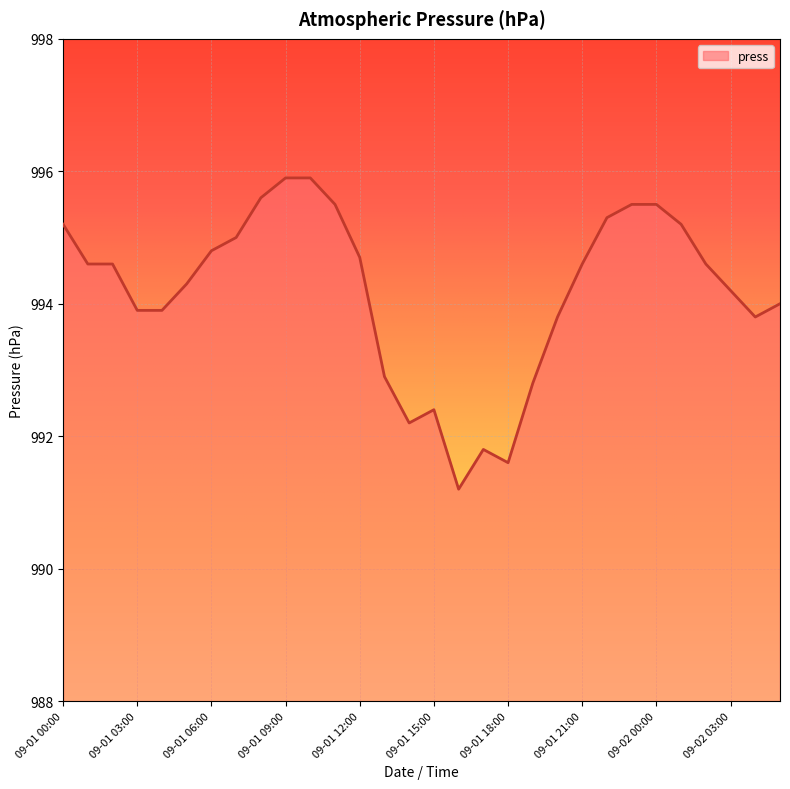

What is the smallest value displayed?

991.2